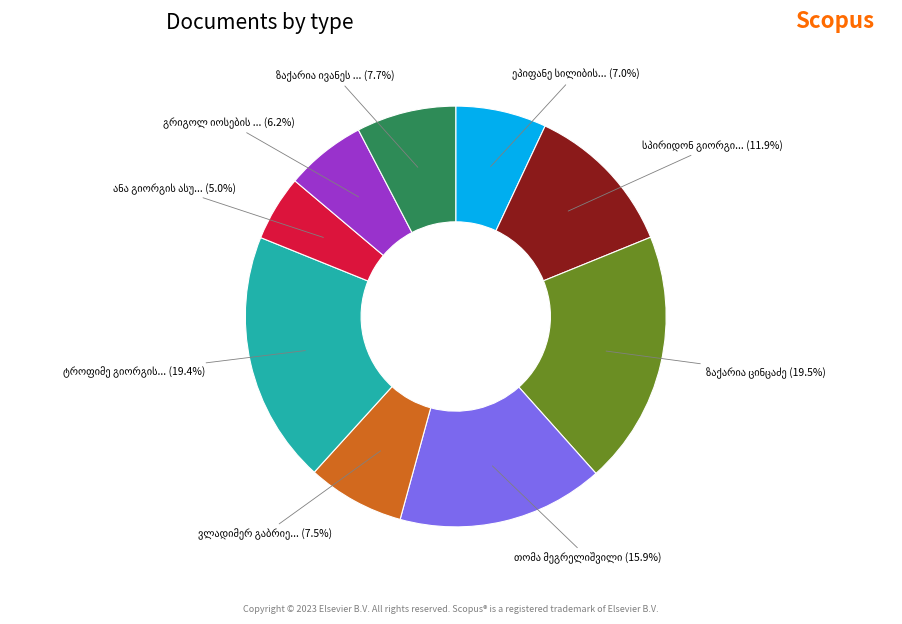

Does any single category account for the majority?

No